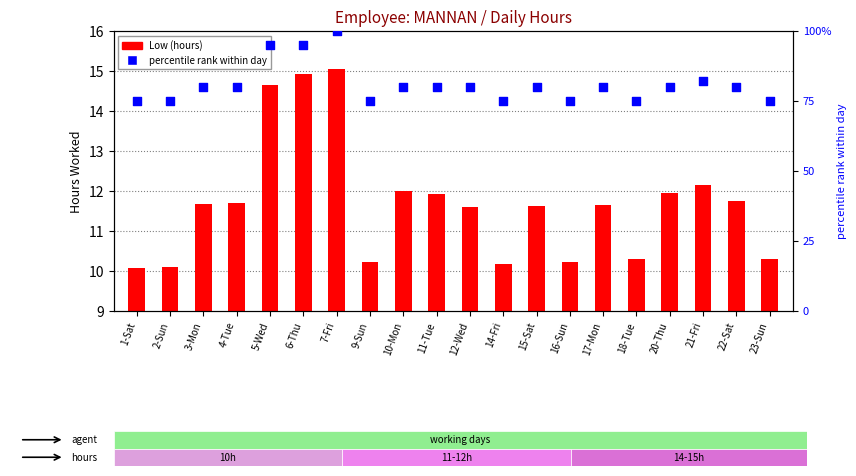

What is the total value across all series at 20-Thu?

91.9